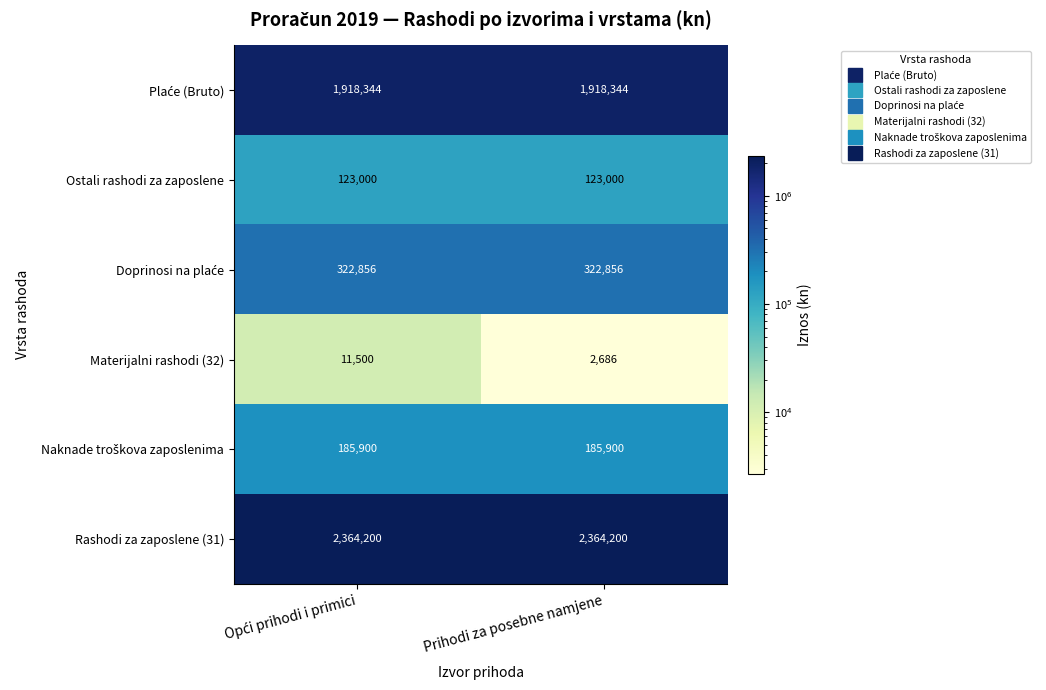

Which series has the largest range (max minus min)?

Materijalni rashodi (32)